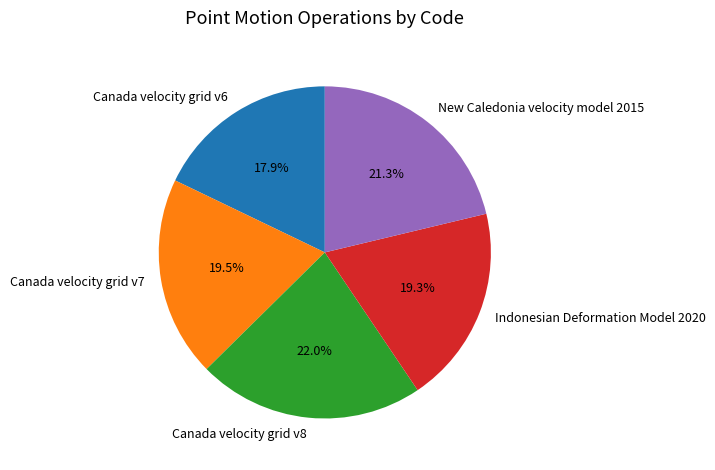

What is the ratio of the value at Indonesian Deformation Model 2020 to the value at New Caledonia velocity model 2015?

0.9